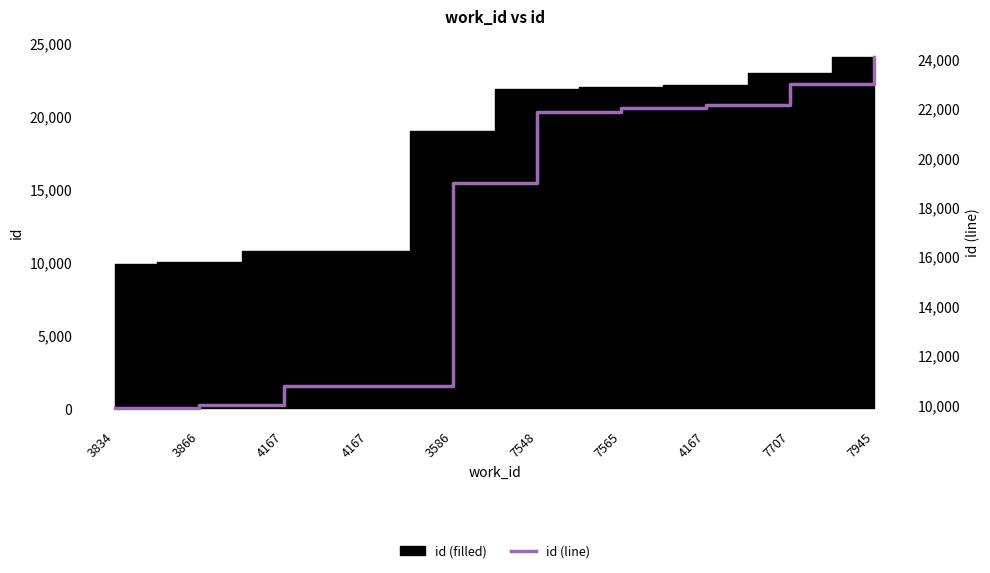

True or false: there are more than 1 points higher than both neighbors.

False